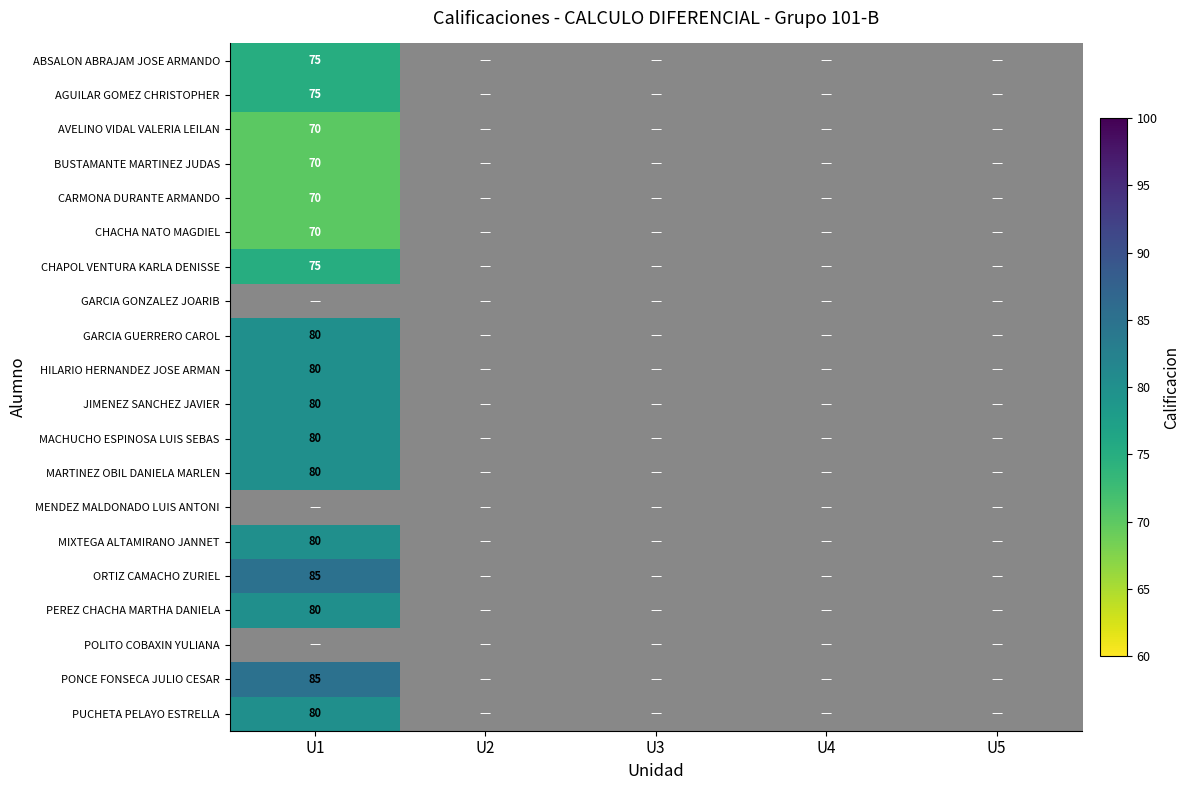

Which has a higher value, U3 or U1?

U1